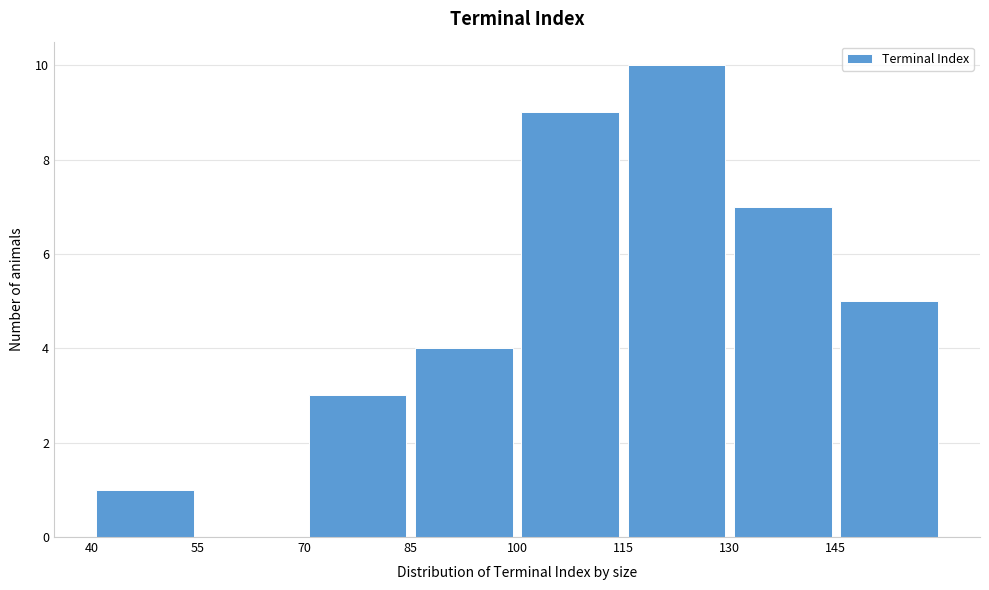

Which range on the x-axis has the tallest bar?

115 to 130